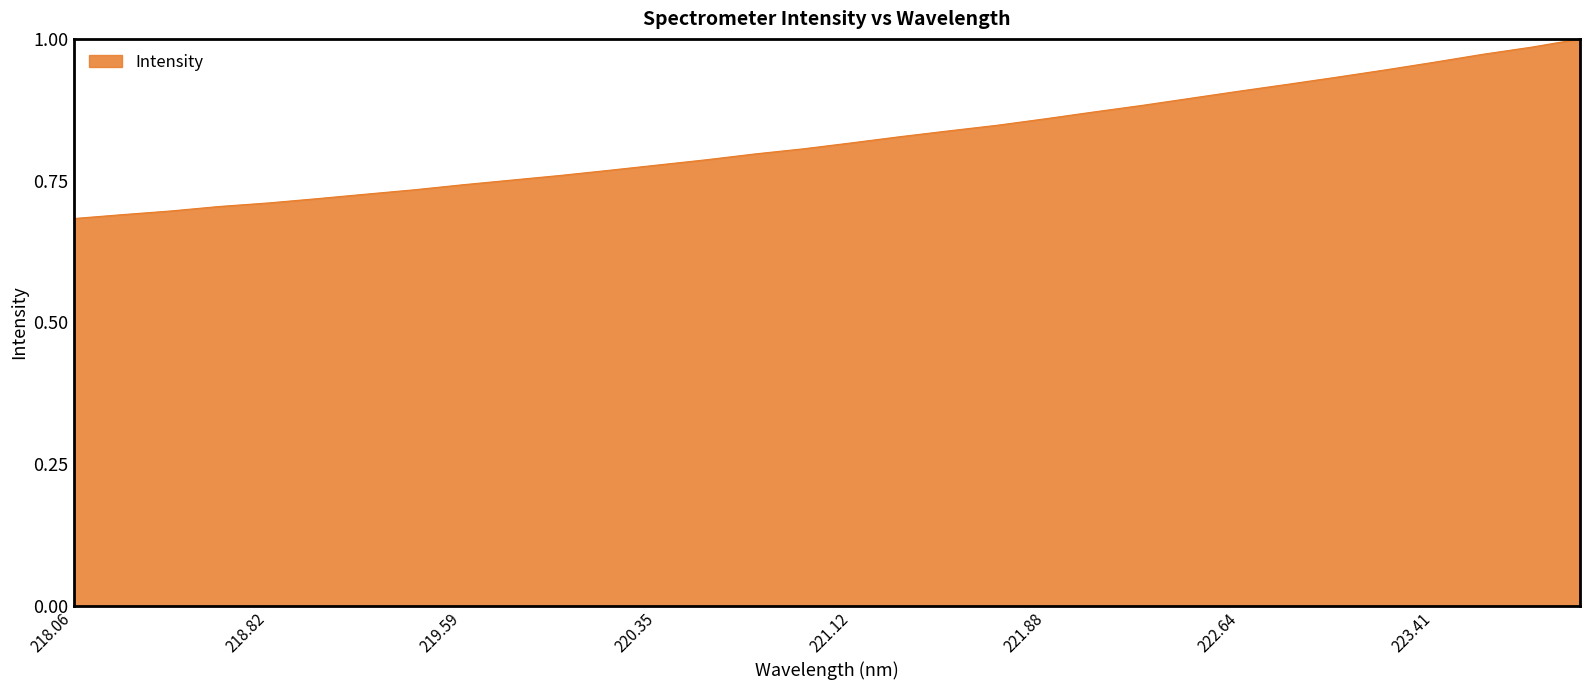

What is the label of the 19th point from the right?

220.5444